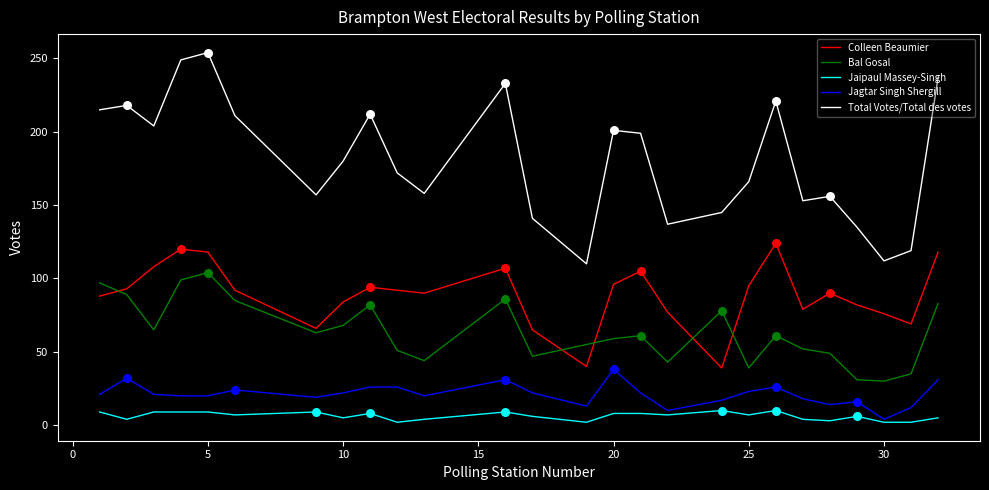

Which series has the widest spread of values?

Total Votes/Total des votes